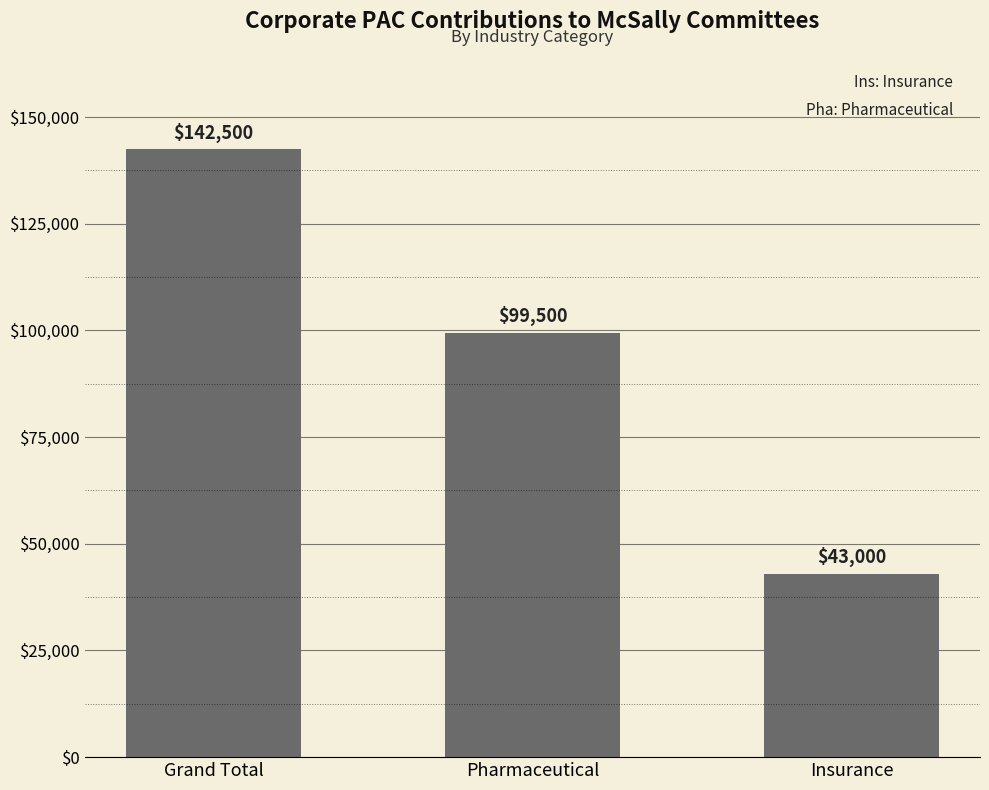

Does the chart contain stacked bars?

No